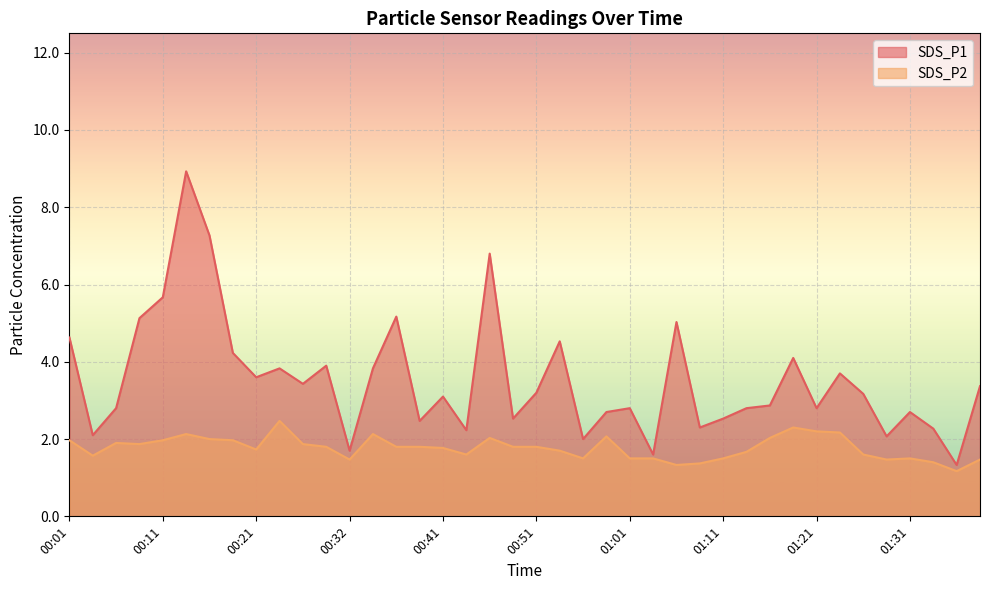

What position from the right is 01:28?

5